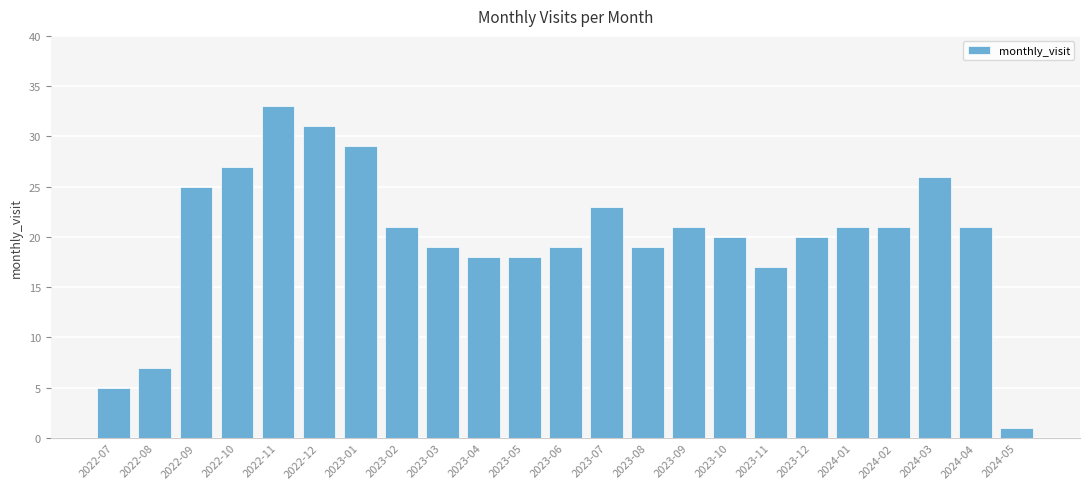

Between 2023-02 and 2023-01, which is larger?

2023-01